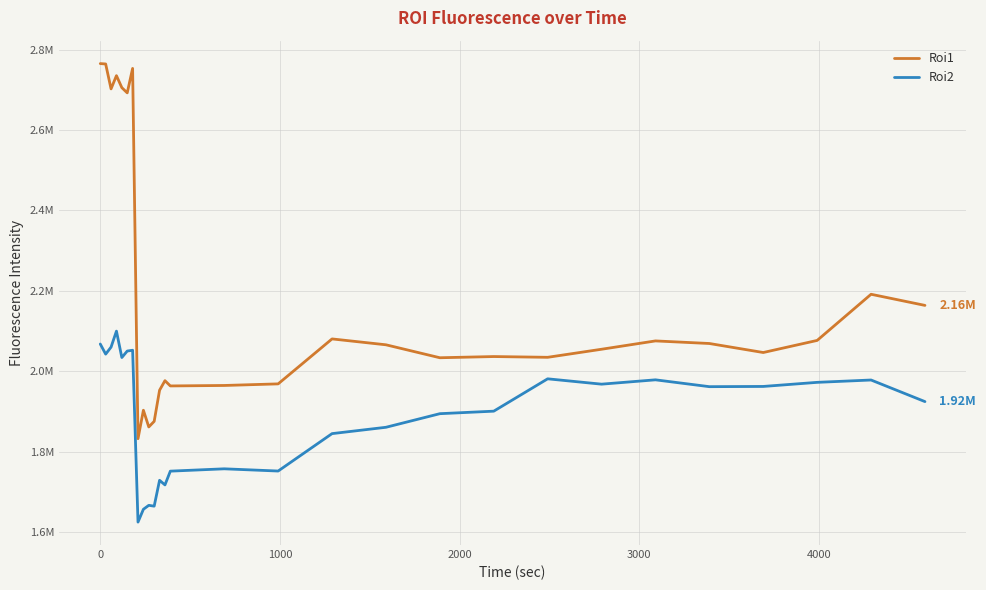

True or false: Roi2 and Roi1 cross at least once.

False